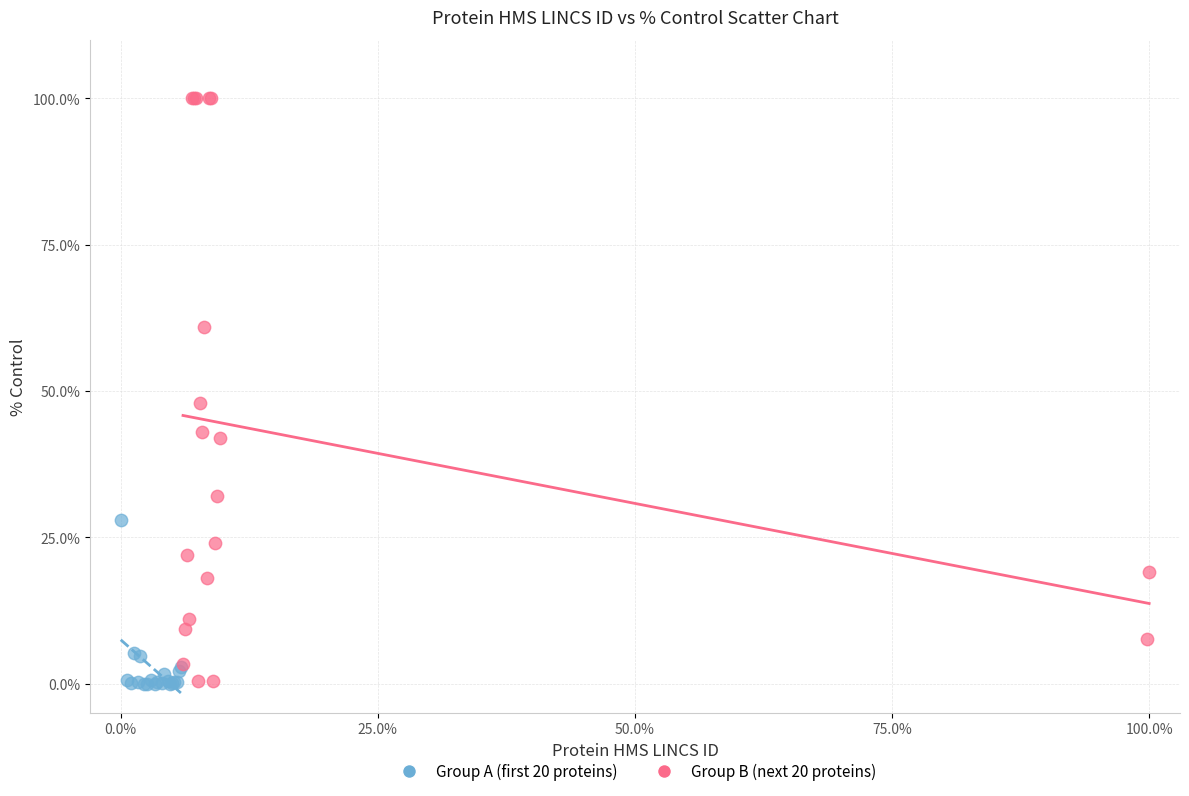

Which series contains the highest Y value?

Group B (next 20 proteins)